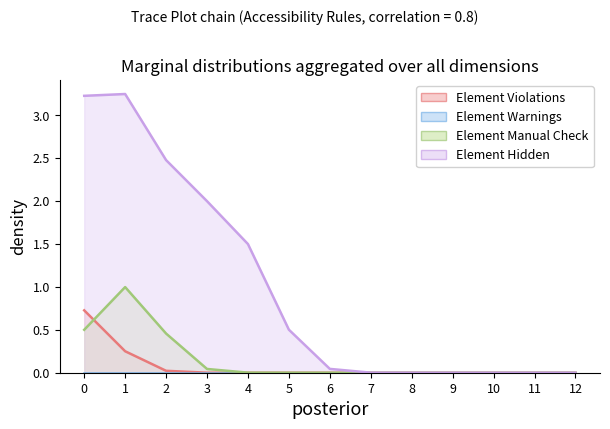

How many lines are shown in the chart?

4